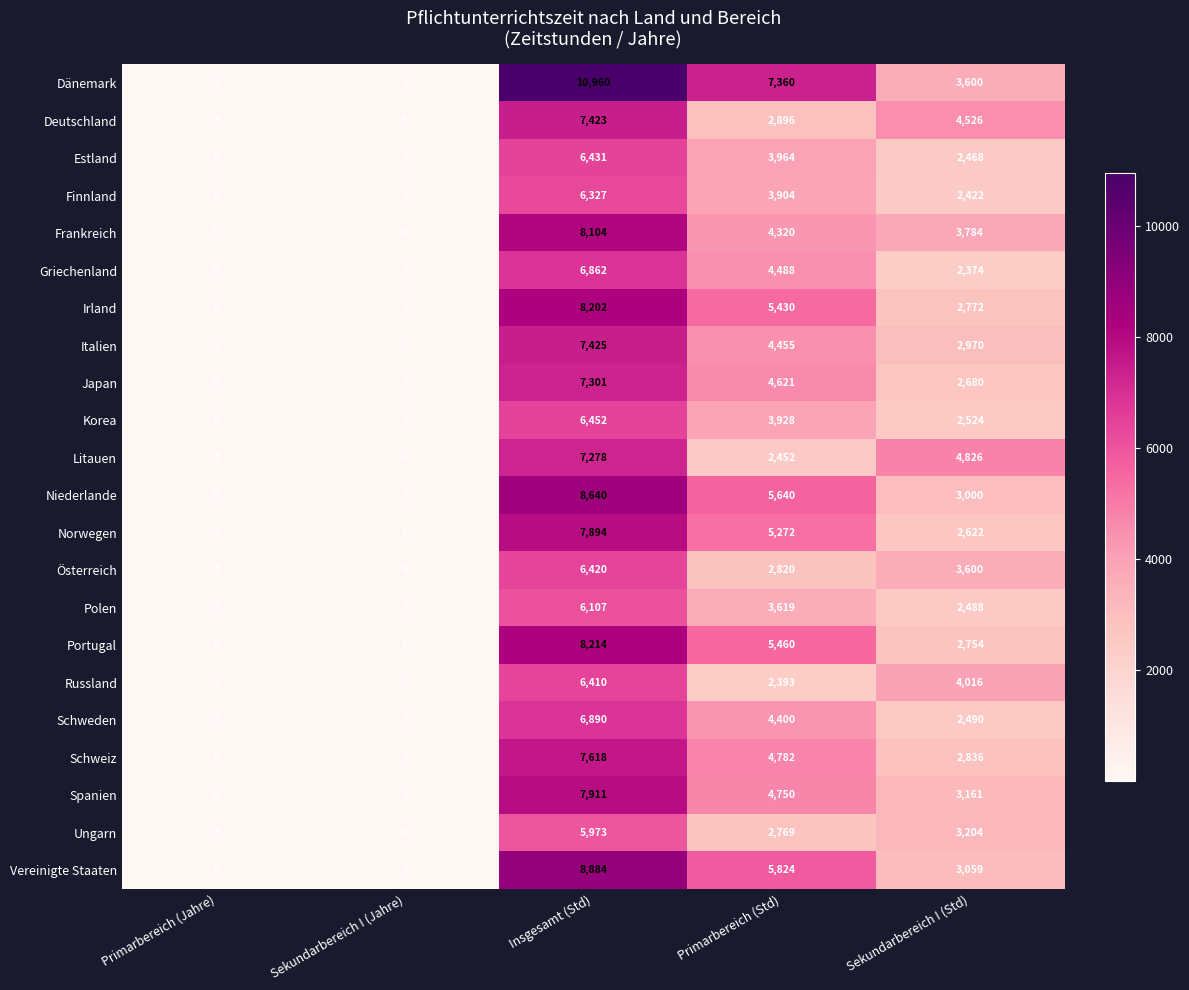

Read the Schweden value at Primarbereich (Jahre).

6